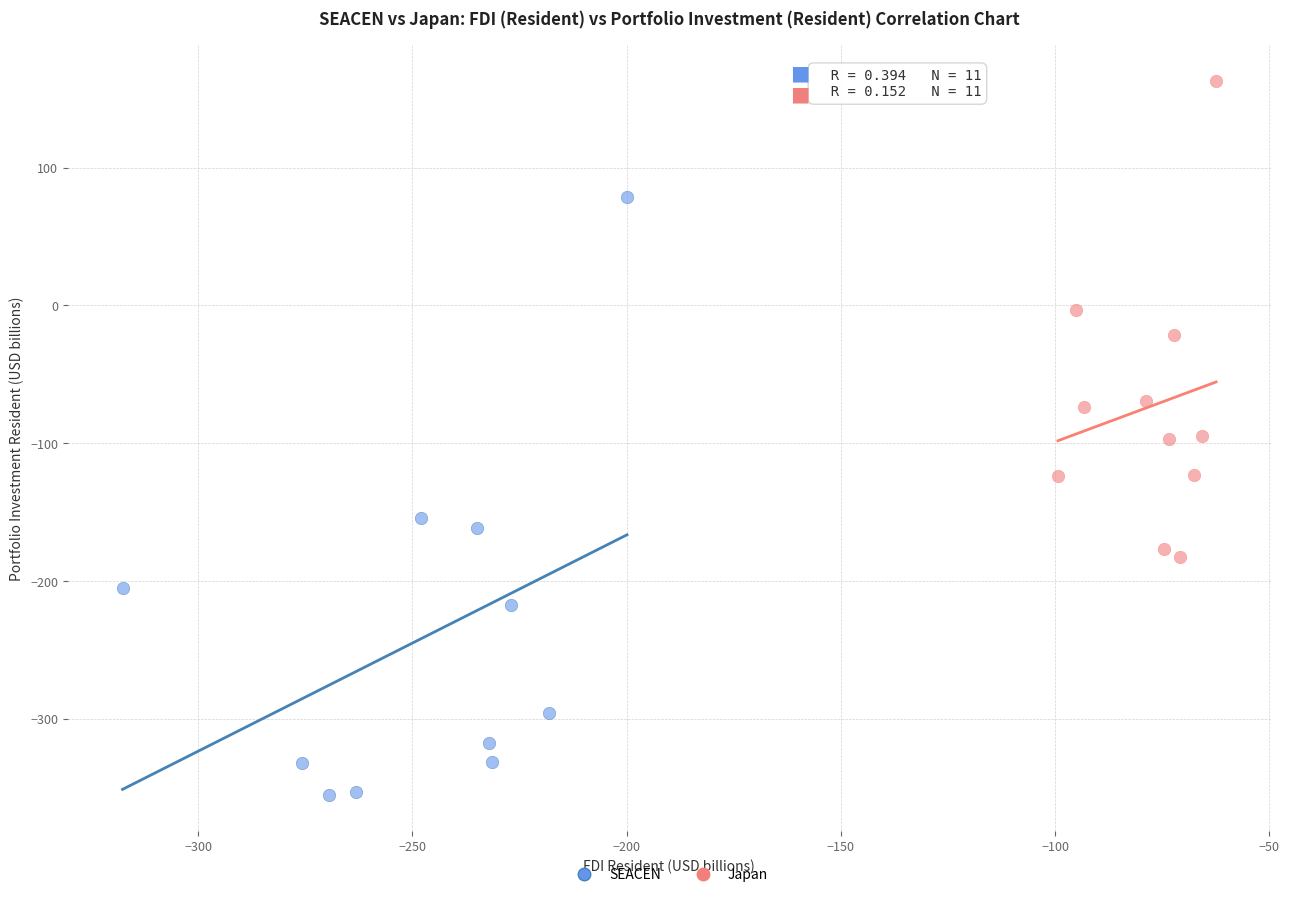

Which series has the largest Y range (max minus min)?

SEACEN